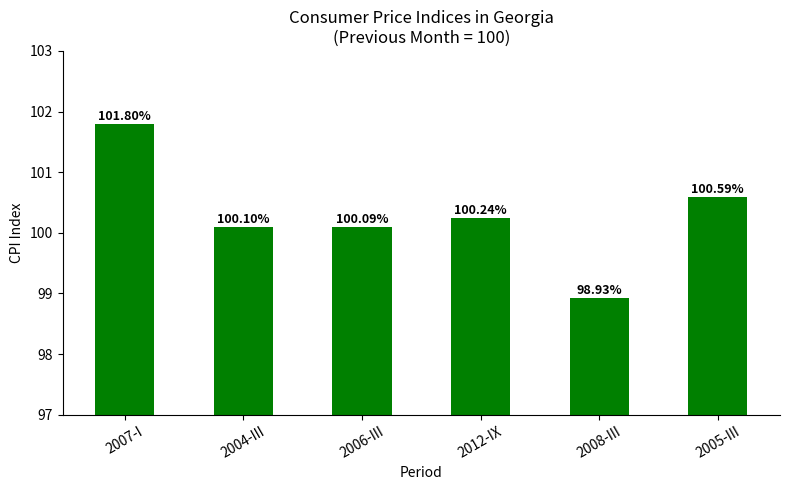

What is the ratio of the value at 2012-IX to the value at 2008-III?

1.0